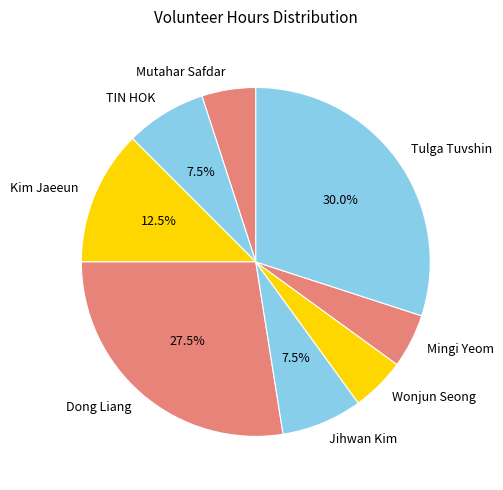

What is the largest slice in the pie chart?

Tulga Tuvshin